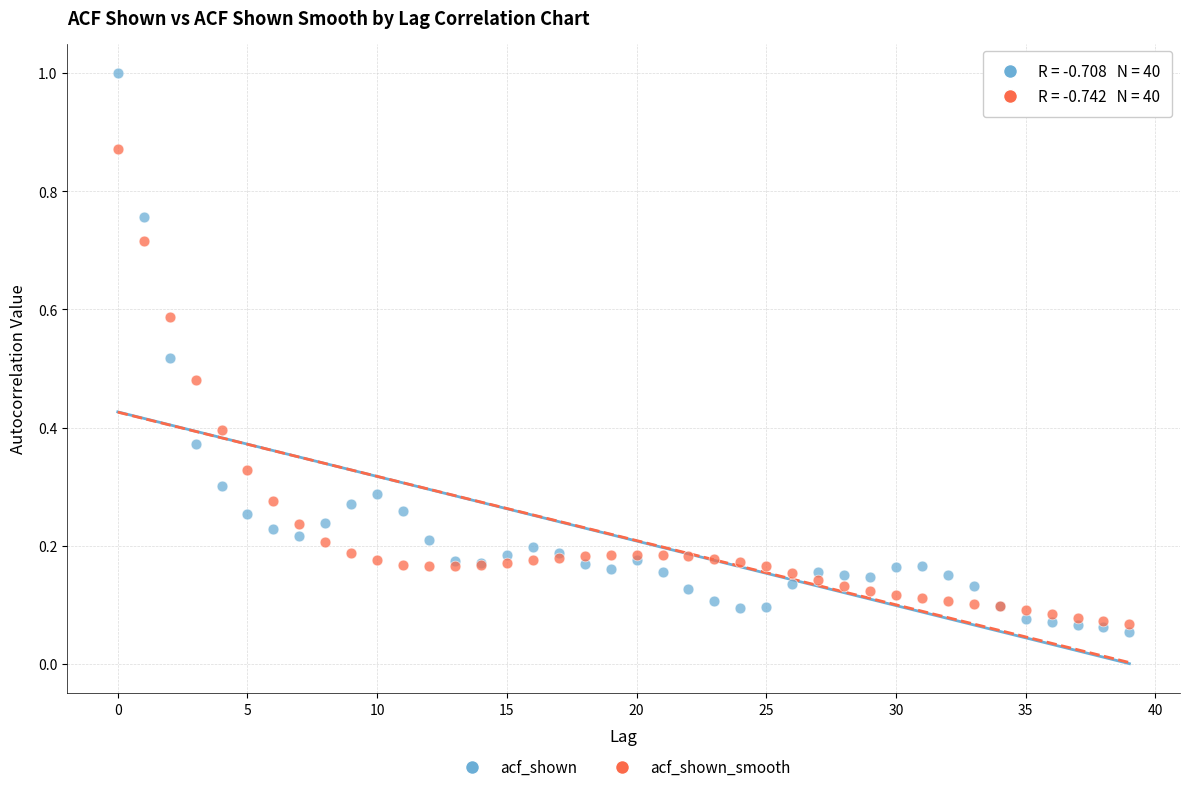

Which series contains the lowest Y value?

acf_shown